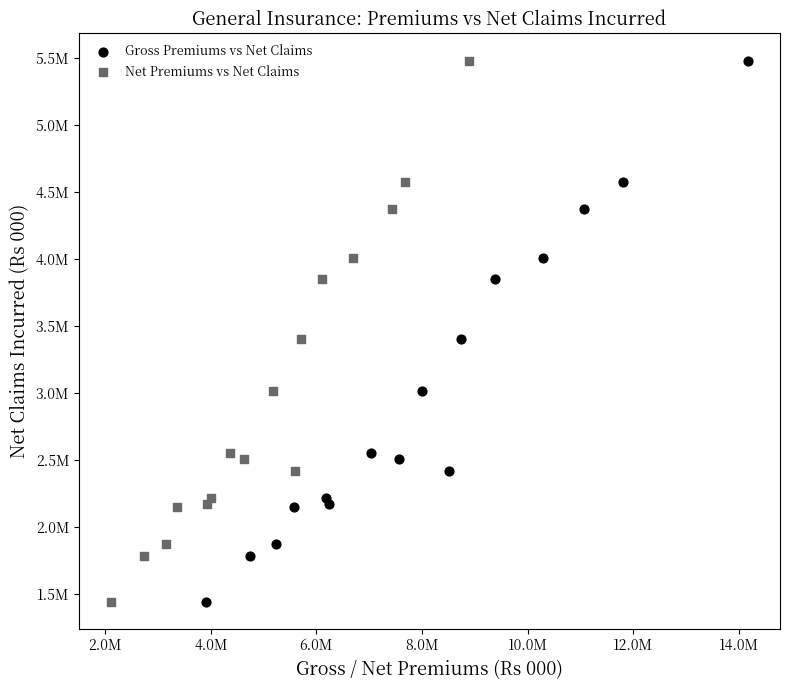

What are all the series names shown in the legend?

Gross Premiums vs Net Claims, Net Premiums vs Net Claims